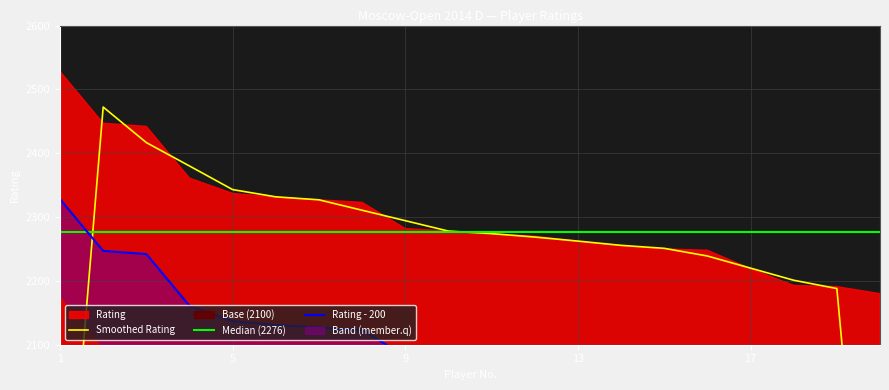

What is the change in value from 3 to 8?

-119